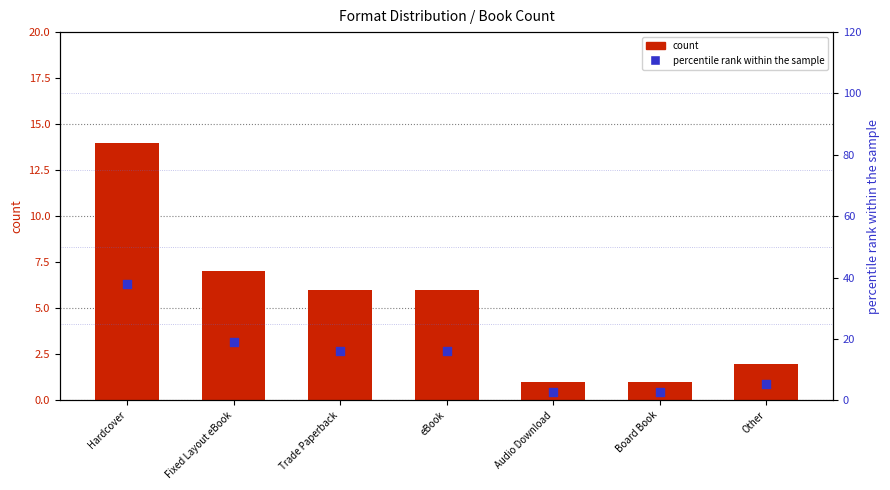

Which series reaches the minimum Y coordinate?

count